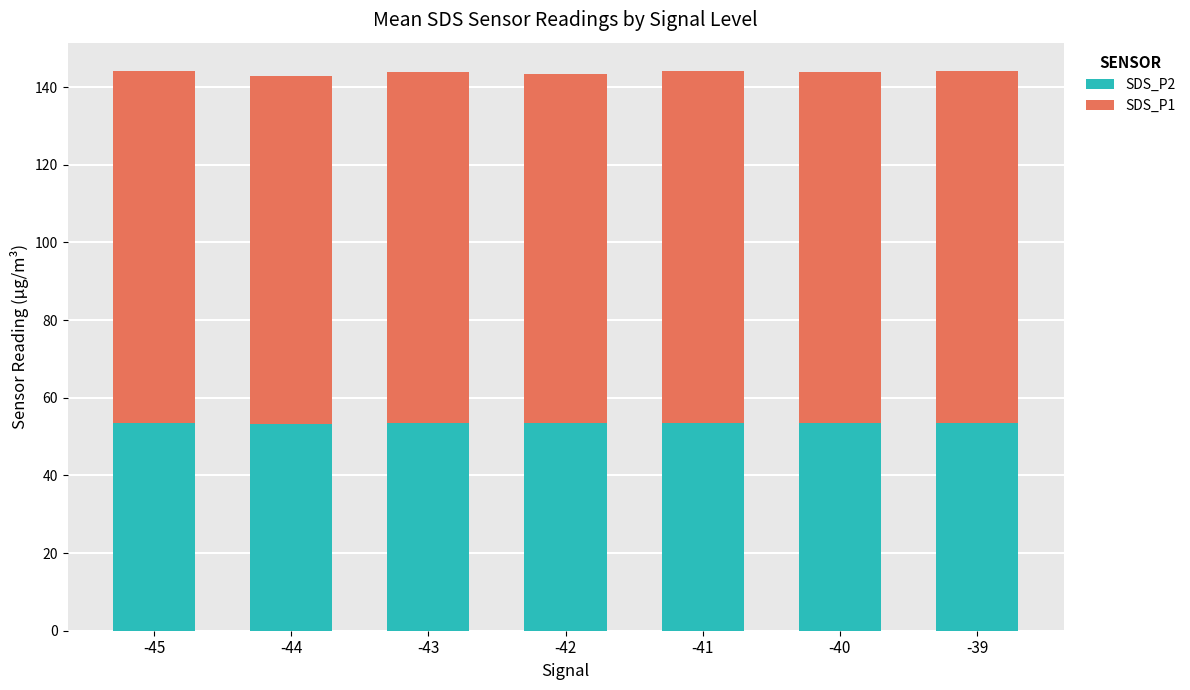

What is the total value across all series at -44?

142.8